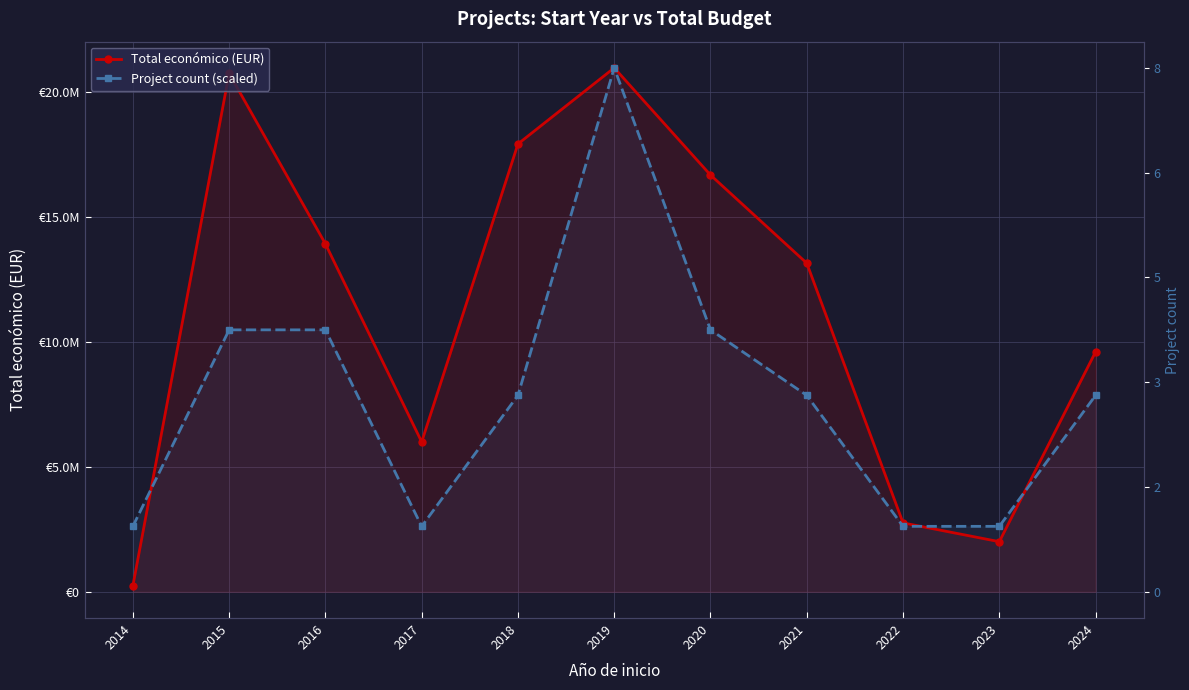

What is the spread (max minus min) of values at 2020?

6195771.0